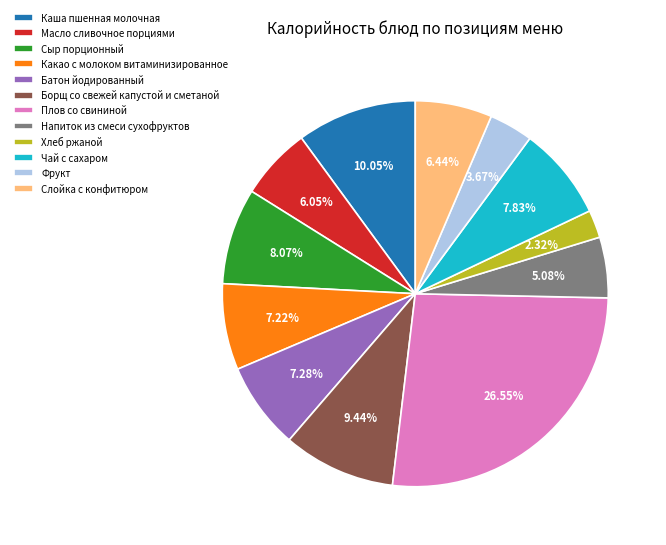

Do Чай с сахаром and Каша пшенная молочная together represent more than half of the pie?

No